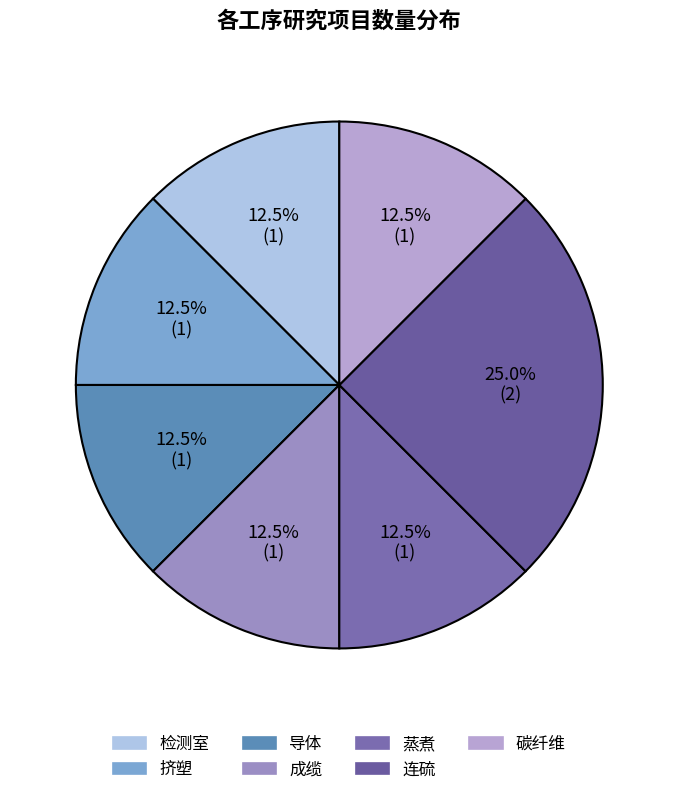

What percentage is the 成缆 slice, to the nearest percent?

12%